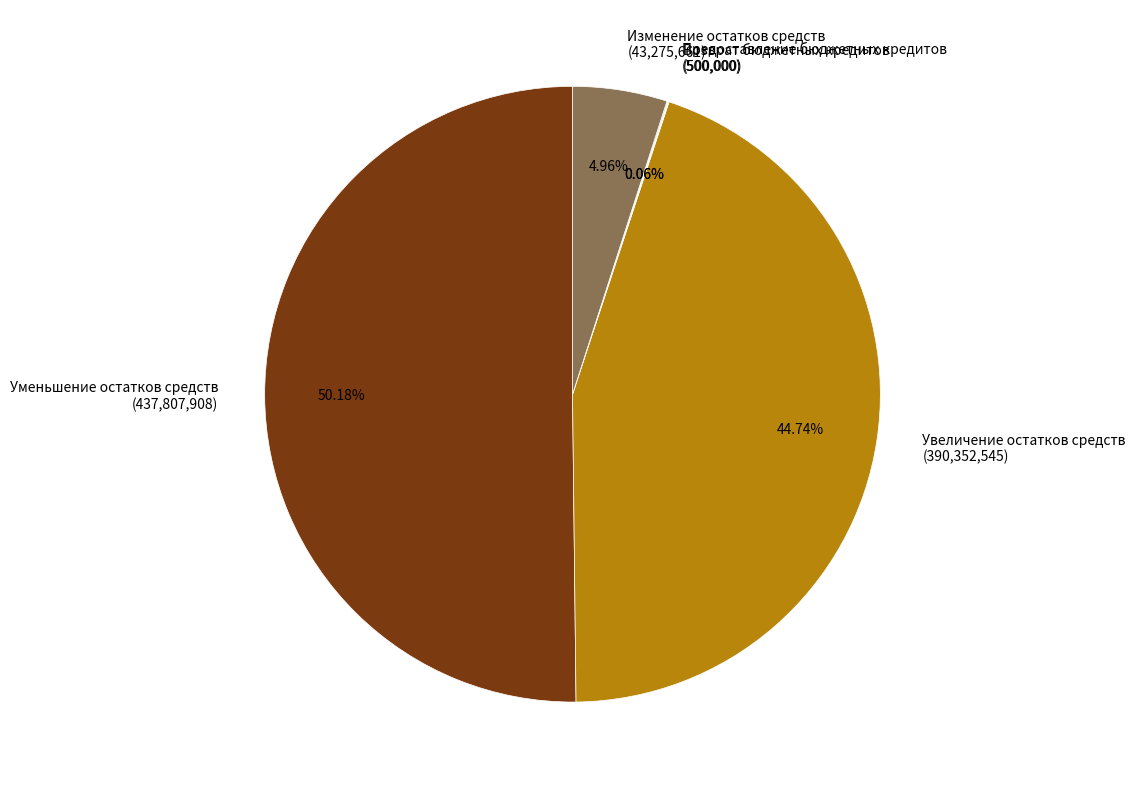

What is the majority slice?

Уменьшение остатков средств